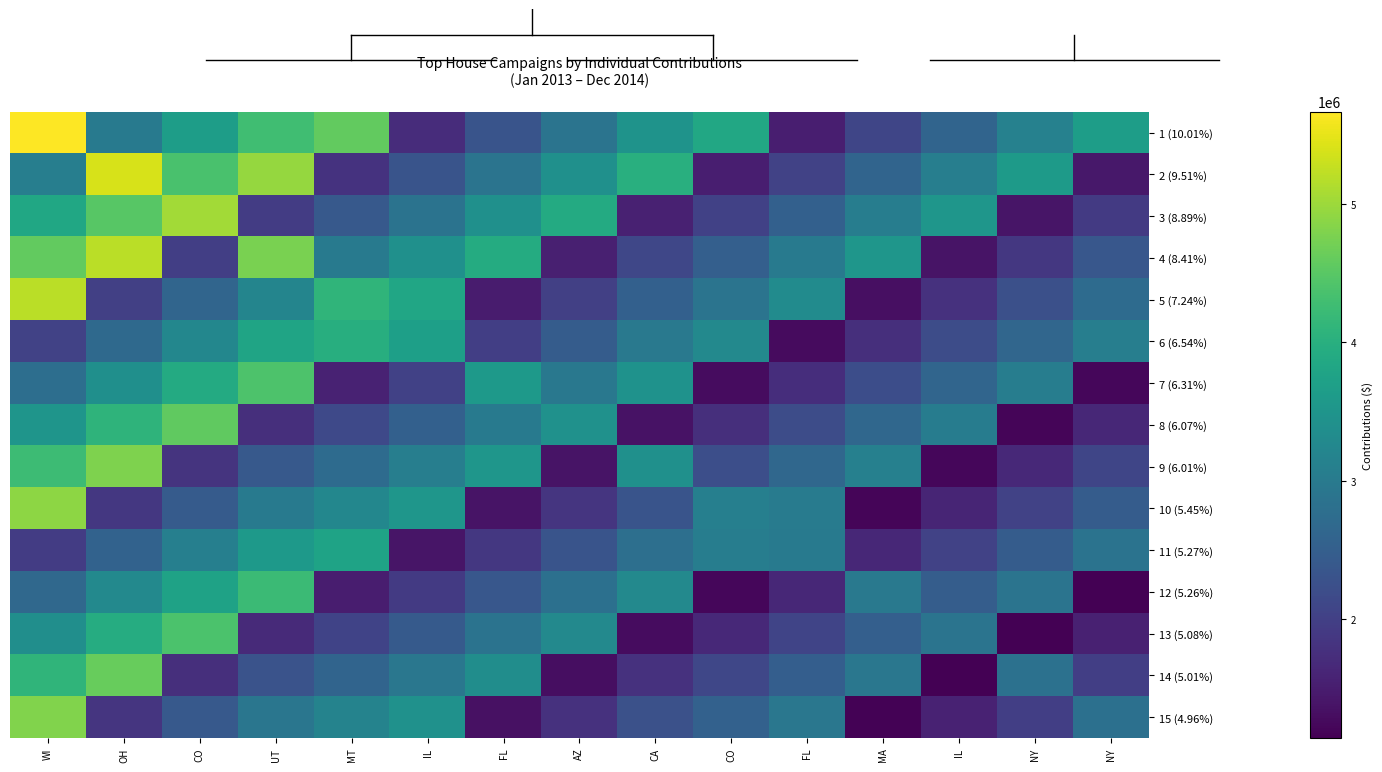

At MA, list the series in order from smallest to largest.

15 (4.96%), 10 (5.45%), 5 (7.24%), 11 (5.27%), 6 (6.54%), 1 (10.01%), 7 (6.31%), 13 (5.08%), 2 (9.51%), 8 (6.07%), 14 (5.01%), 12 (5.26%), 3 (8.89%), 9 (6.01%), 4 (8.41%)